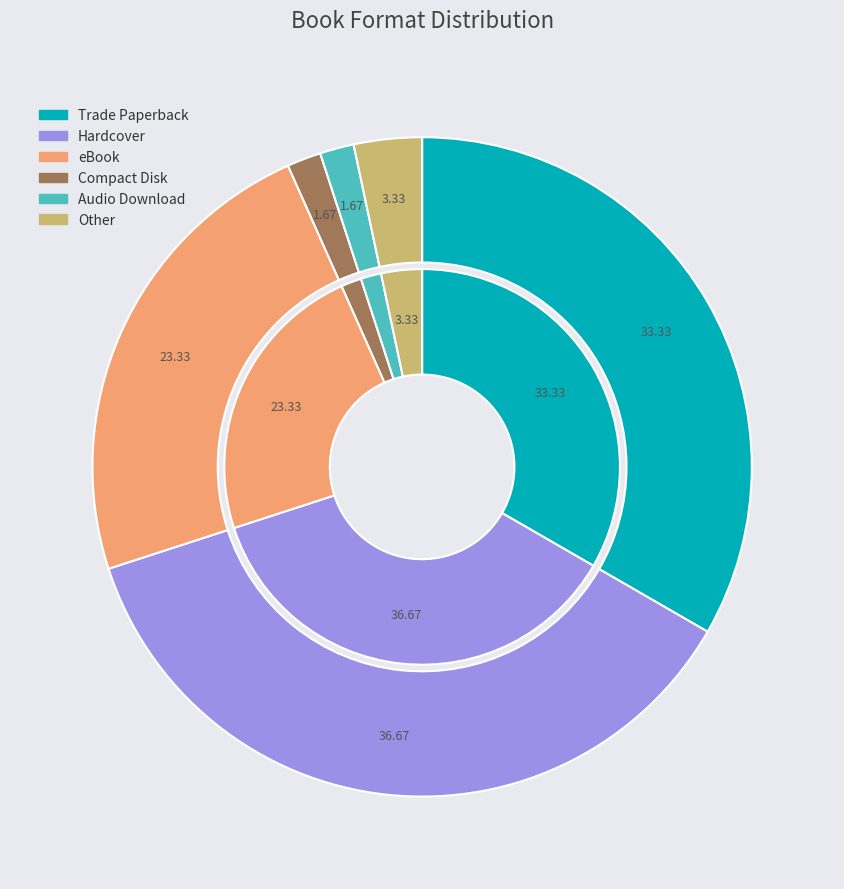

Count the number of slices in the pie.

6